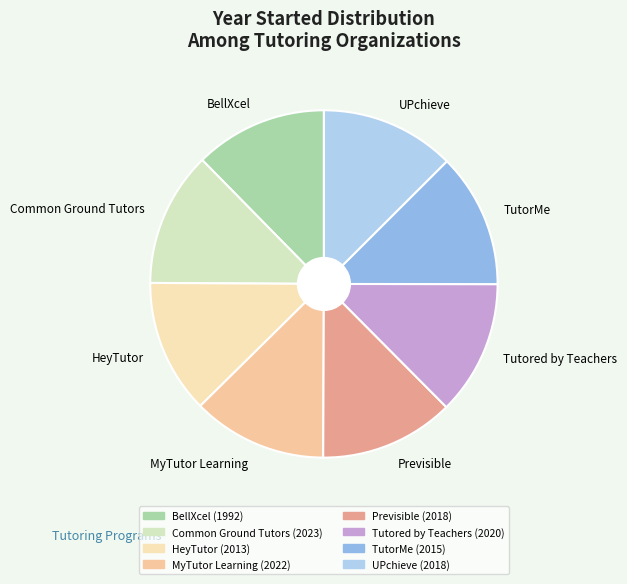

Is there any slice that represents more than half of the pie?

No